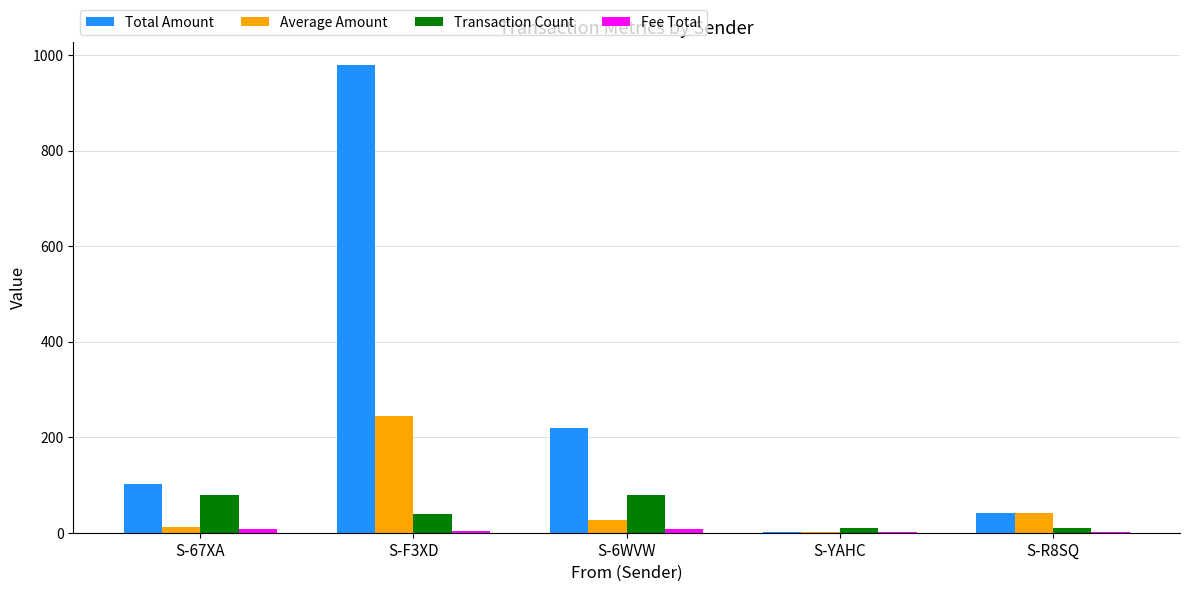

How many groups of bars are there?

5